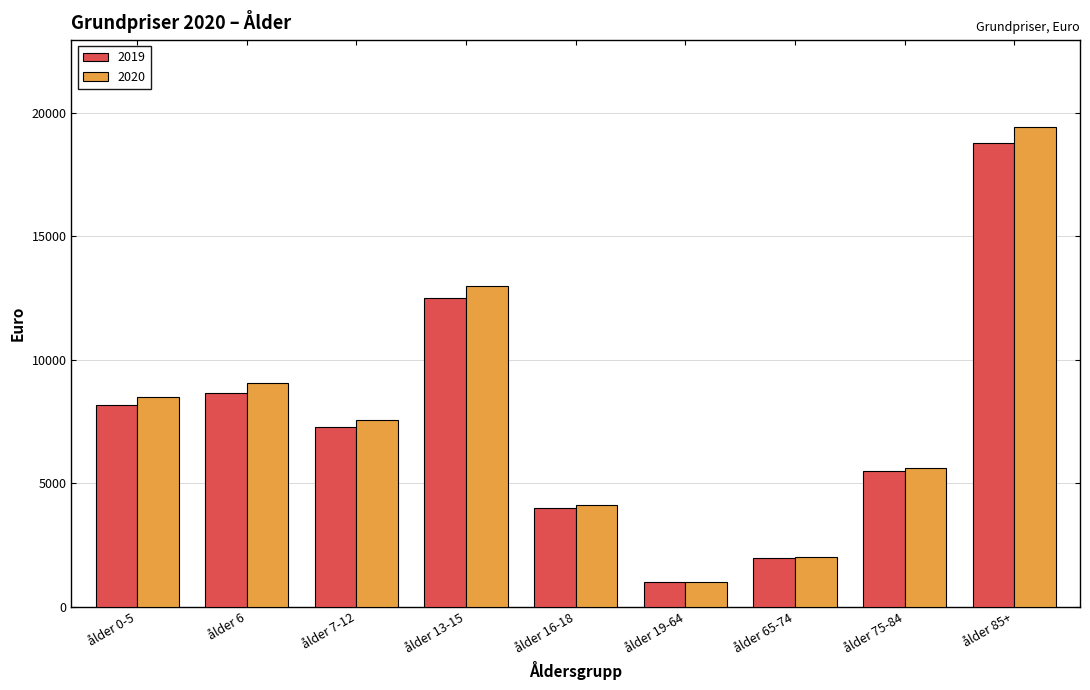

Is the value of 2019 at ålder 0-5 greater than the value of 2020 at ålder 19-64?

Yes